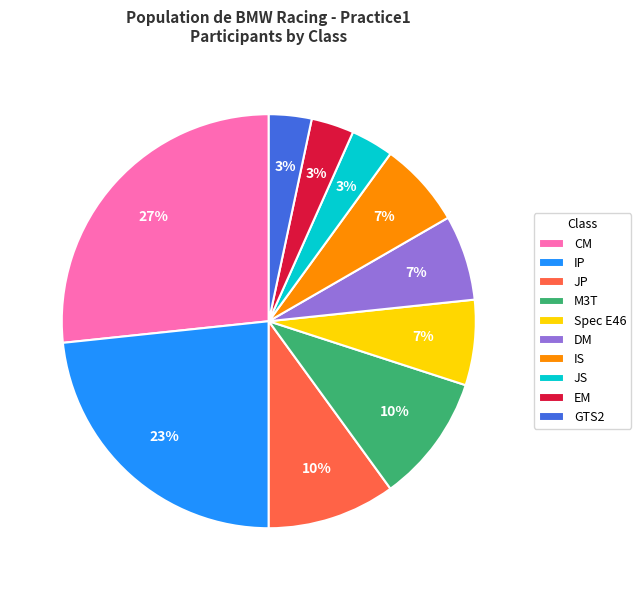

To the nearest percent, what percentage of the pie is Spec E46?

7%